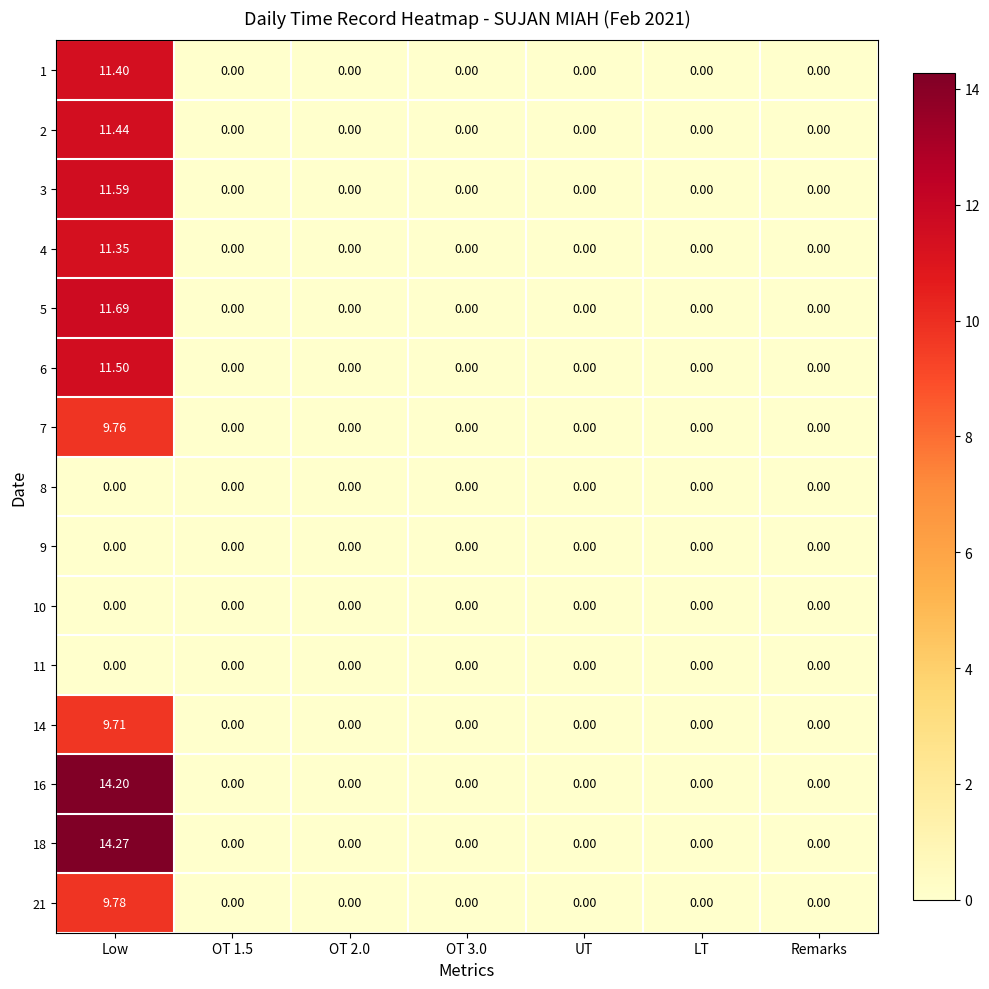

Is the value of 3 at OT 1.5 greater than the value of 6 at Low?

No